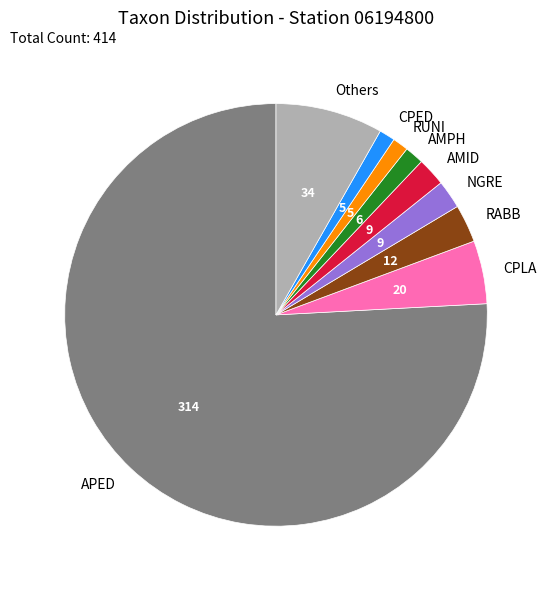

Is there a majority slice in this chart?

Yes